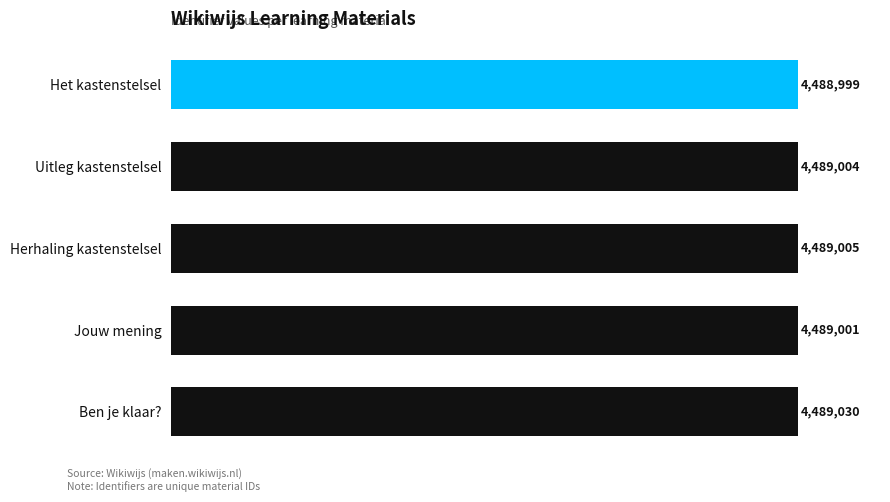

What is the sum of all values?

22445039